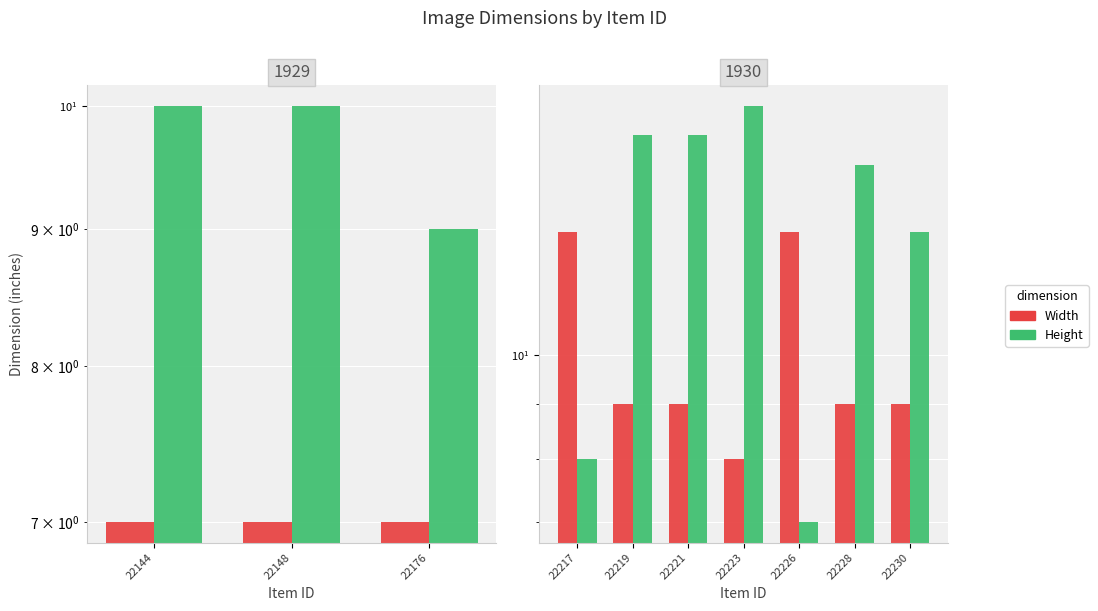

What is the difference between the maximum and second lowest values in the Height series?

9